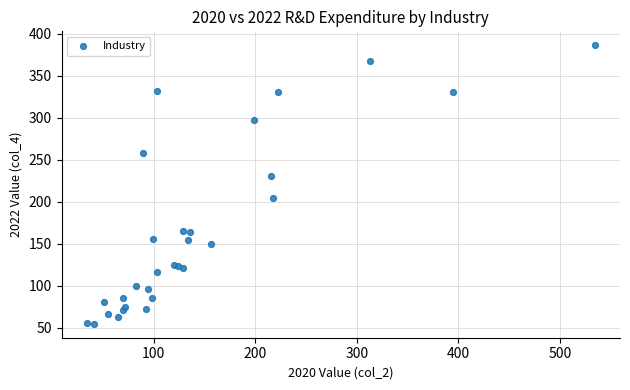

What Y value in the scatter plot is closest to 220?

230.9